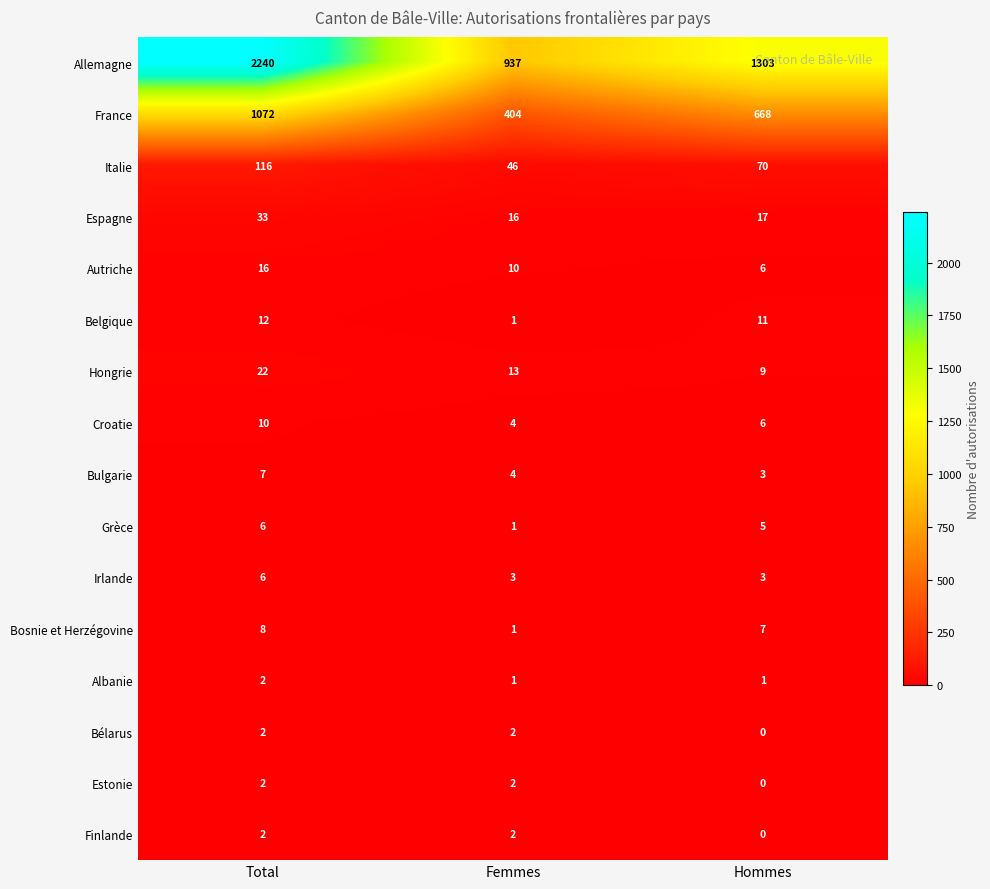

How many positive values does the Bélarus series have?

2